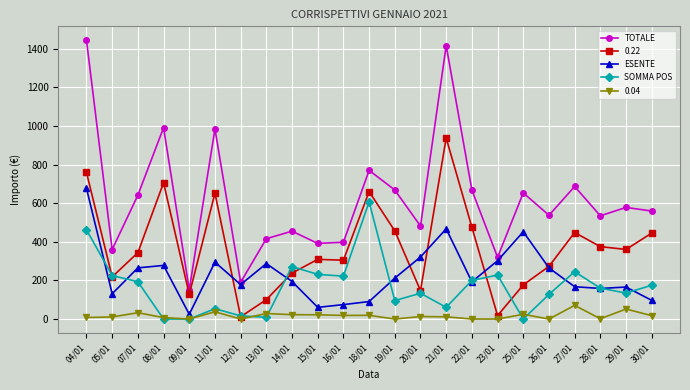

True or false: SOMMA POS has more than 0 points higher than both neighbors.

True